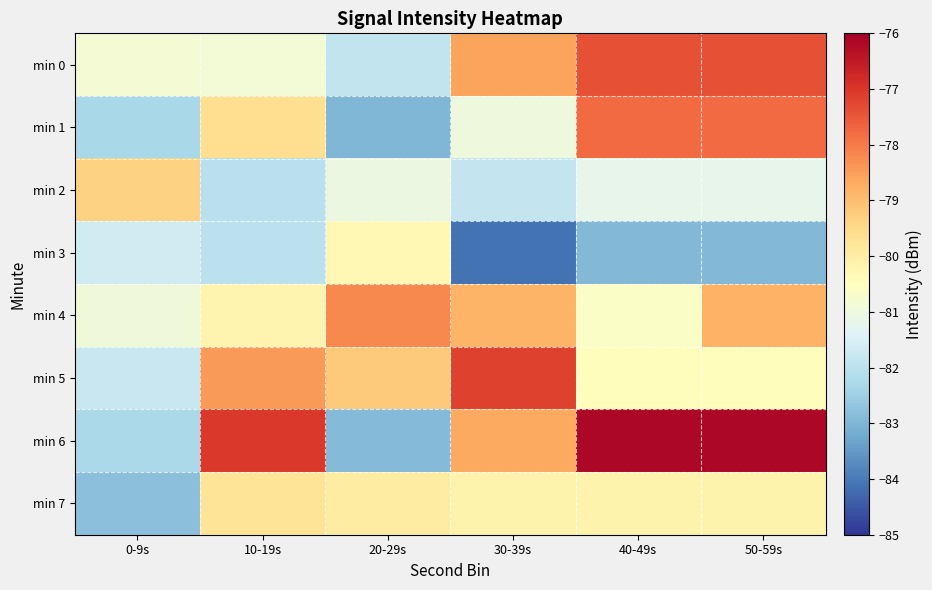

Rank the series at 20-29s from highest to lowest value.

min 4, min 5, min 7, min 3, min 2, min 0, min 6, min 1